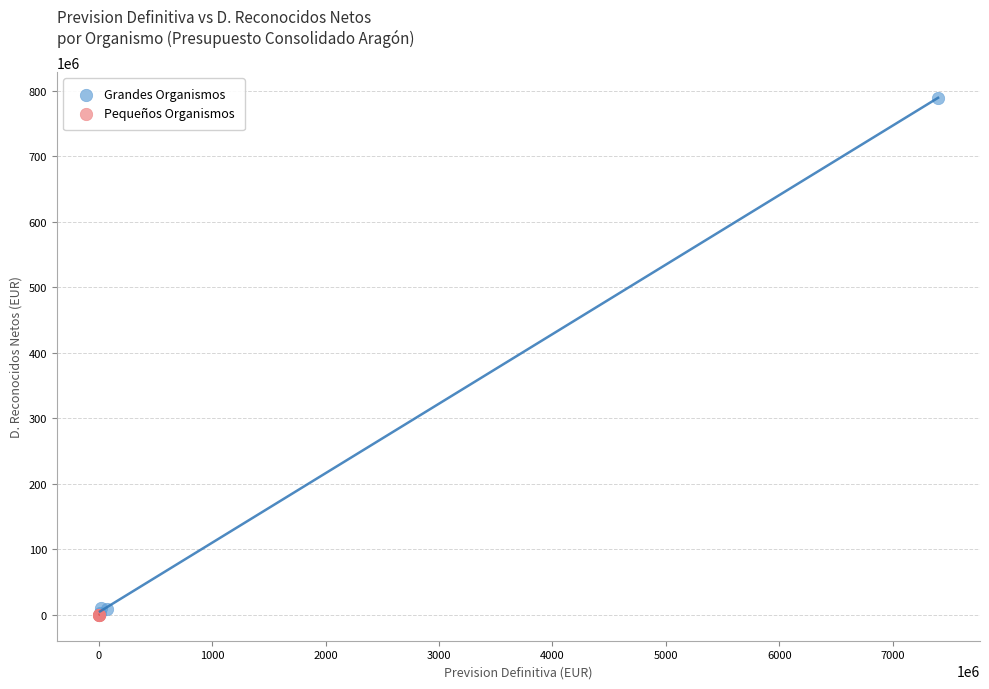

Which series has the widest spread of Y values?

Grandes Organismos